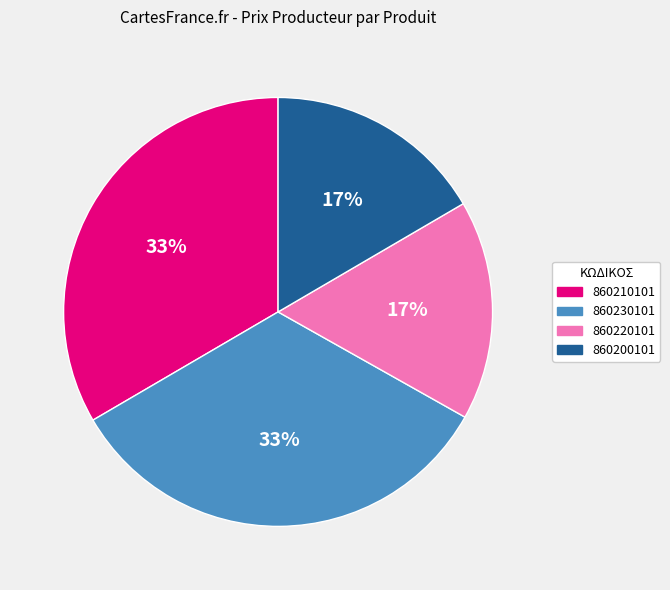

How many slices are in this pie chart?

4